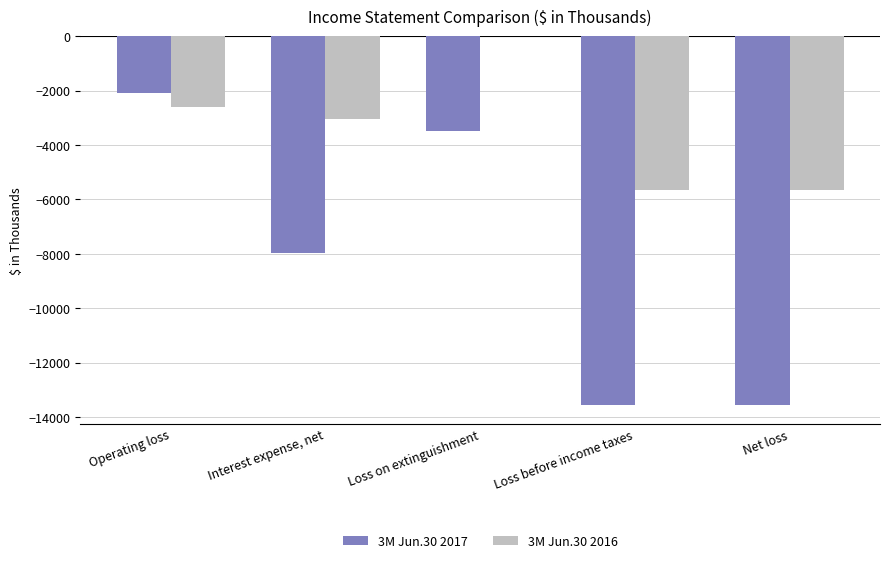

Which category has the highest value across all series?

Loss on extinguishment